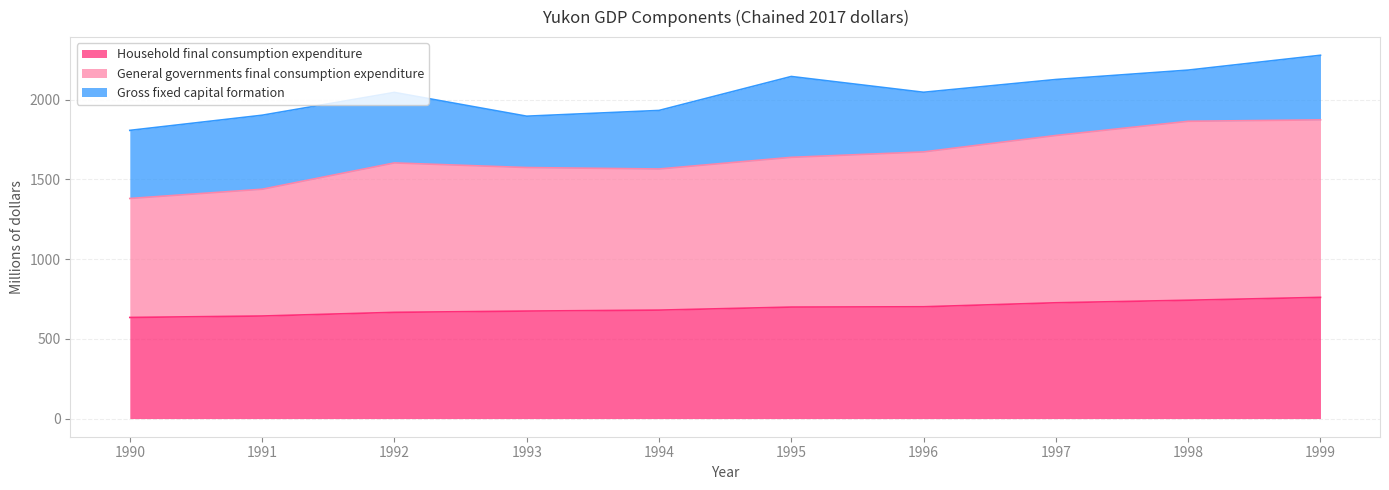

True or false: Household final consumption expenditure and General governments final consumption expenditure intersect in this chart.

False